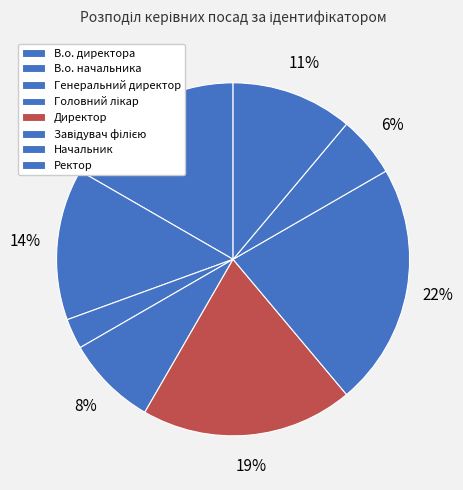

To the nearest percent, what is the average slice percentage?

12%